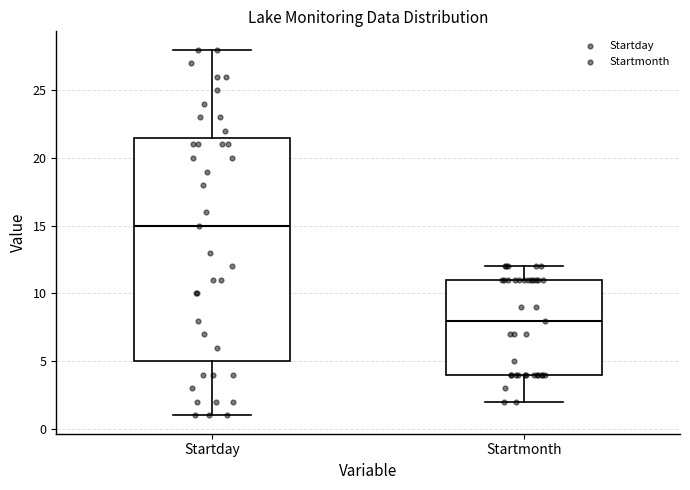

Reading left to right, read every box against the y-axis: the position of its median line, the range the box covers, and the ends of its whiskers. The values are not printed on the chart, so give them approximately, as read against the axis.

Startday: median 15.0, box 5.0 to 21.5, whiskers 1.0 to 28.0
Startmonth: median 8.0, box 4.0 to 11.0, whiskers 2.0 to 12.0